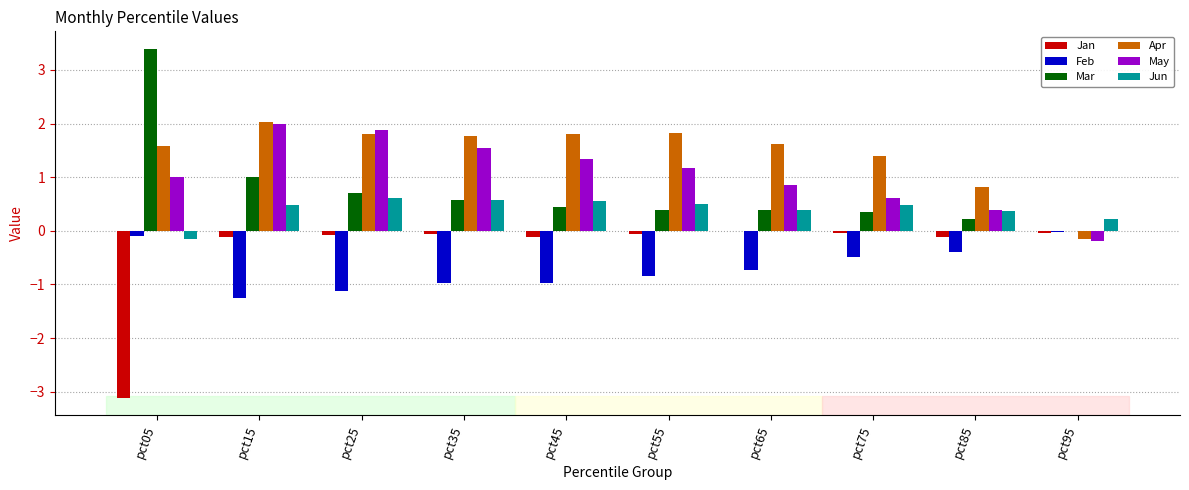

What is the average value of the May series?

1.1